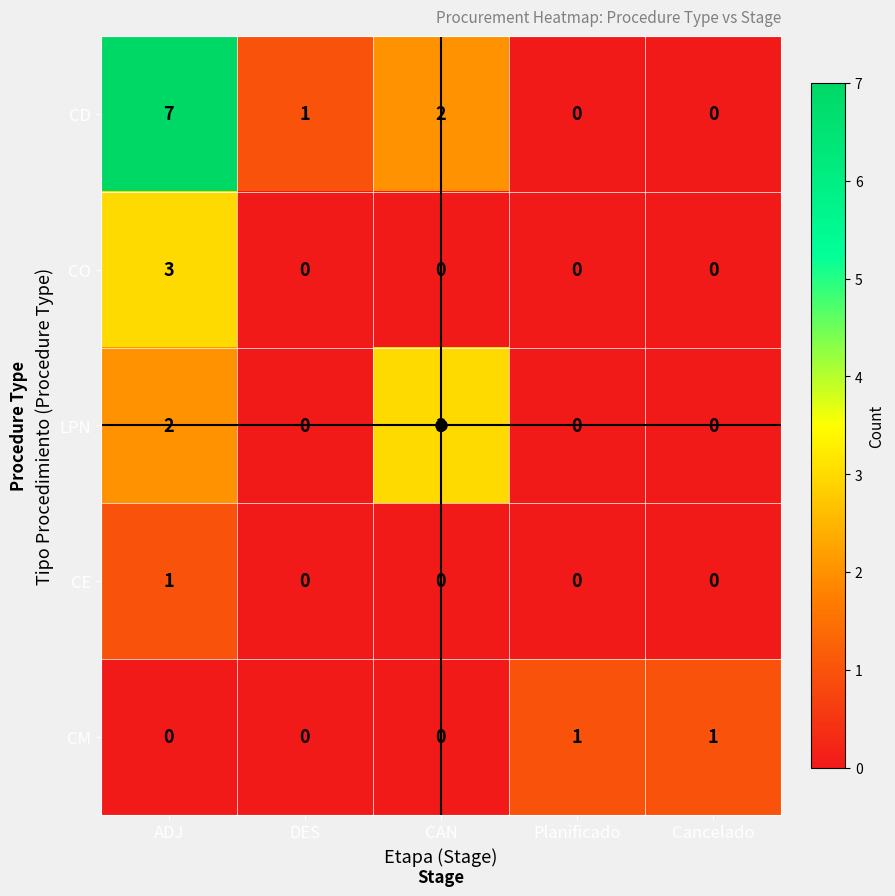

What is the total value across all series at CAN?

5